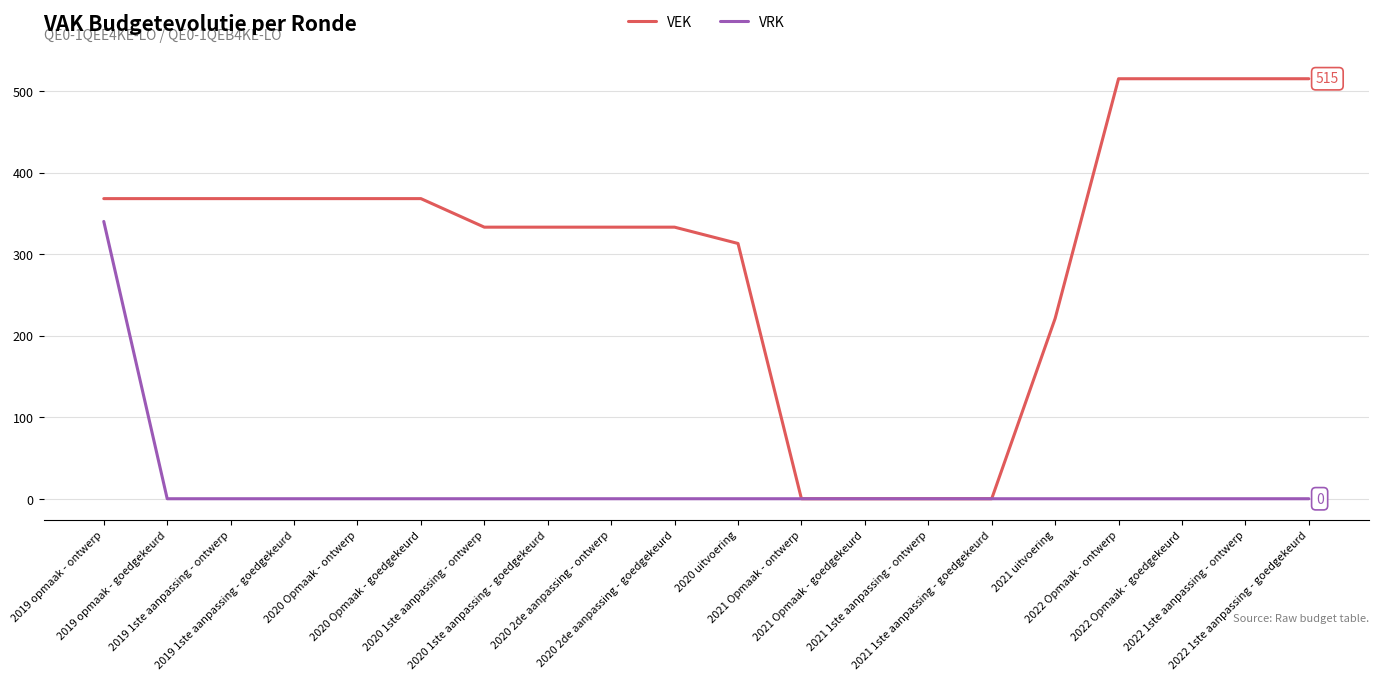

Reading left to right, what are all the values shown in this chart?

VEK: 2019 opmaak - ontwerp=368	2019 opmaak - goedgekeurd=368	2019 1ste aanpassing - ontwerp=368	2019 1ste aanpassing - goedgekeurd=368	2020 Opmaak - ontwerp=368	2020 Opmaak - goedgekeurd=368	2020 1ste aanpassing - ontwerp=333	2020 1ste aanpassing - goedgekeurd=333	2020 2de aanpassing - ontwerp=333	2020 2de aanpassing - goedgekeurd=333	2020 uitvoering=313	2021 Opmaak - ontwerp=0	2021 Opmaak - goedgekeurd=0	2021 1ste aanpassing - ontwerp=0	2021 1ste aanpassing - goedgekeurd=0	2021 uitvoering=221	2022 Opmaak - ontwerp=515	2022 Opmaak - goedgekeurd=515	2022 1ste aanpassing - ontwerp=515	2022 1ste aanpassing - goedgekeurd=515
VRK: 2019 opmaak - ontwerp=340	2019 opmaak - goedgekeurd=0	2019 1ste aanpassing - ontwerp=0	2019 1ste aanpassing - goedgekeurd=0	2020 Opmaak - ontwerp=0	2020 Opmaak - goedgekeurd=0	2020 1ste aanpassing - ontwerp=0	2020 1ste aanpassing - goedgekeurd=0	2020 2de aanpassing - ontwerp=0	2020 2de aanpassing - goedgekeurd=0	2020 uitvoering=0	2021 Opmaak - ontwerp=0	2021 Opmaak - goedgekeurd=0	2021 1ste aanpassing - ontwerp=0	2021 1ste aanpassing - goedgekeurd=0	2021 uitvoering=0	2022 Opmaak - ontwerp=0	2022 Opmaak - goedgekeurd=0	2022 1ste aanpassing - ontwerp=0	2022 1ste aanpassing - goedgekeurd=0